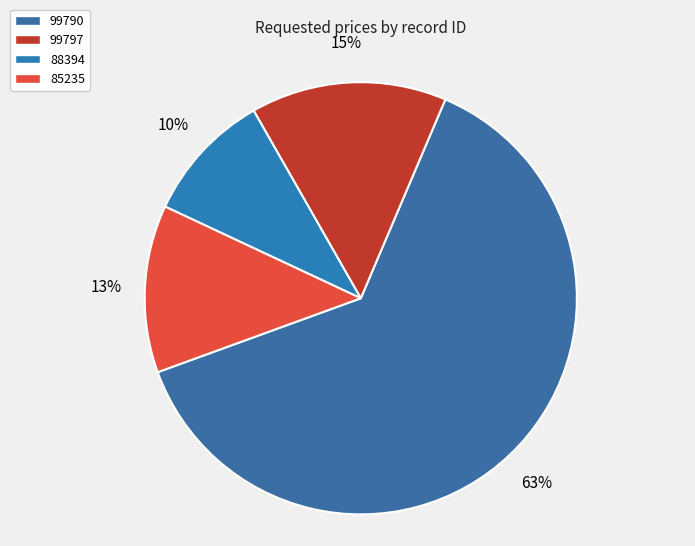

How many slices are in this pie chart?

4